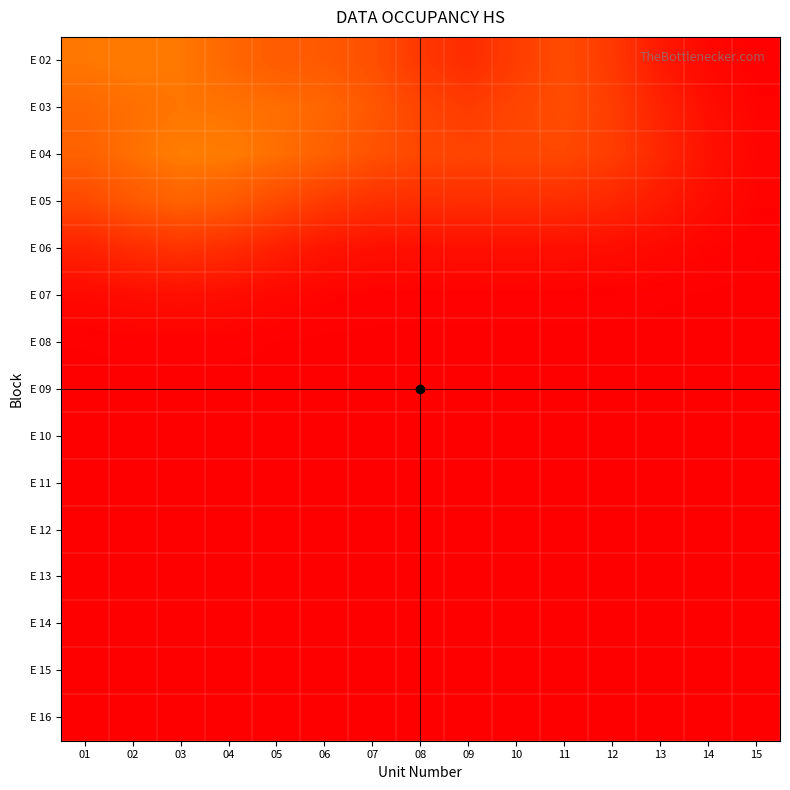

Reading left to right, transcribe all the data shown in this chart.

E 02: 01=537.2	02=548.4	03=539.2	04=487.7	05=436.5	06=422.8	07=378.1	08=265.5	09=210.3	10=291.0	11=359.8	12=268.0	13=120.2	14=36.8	15=9.3
E 03: 01=490.4	02=516.0	03=533.2	04=525.7	05=510.6	06=484.2	07=414.7	08=322.0	09=284.4	10=328.3	11=360.8	12=289.3	13=164.2	14=66.8	15=20.4
E 04: 01=460.7	02=516.2	03=558.6	04=552.8	05=514.6	06=456.8	07=387.7	08=337.1	09=324.1	10=337.3	11=338.8	12=288.1	13=189.1	14=86.7	15=28.1
E 05: 01=346.7	02=418.9	03=466.5	04=435.0	05=354.2	06=279.2	07=233.4	08=216.7	09=216.8	10=219.4	11=213.7	12=185.5	13=127.3	14=60.1	15=19.7
E 06: 01=163.4	02=212.8	03=243.1	04=214.3	05=150.8	06=100.2	07=78.3	08=74.2	09=75.4	10=75.9	11=73.4	12=64.0	13=44.4	14=21.1	15=7.0
E 07: 01=44.3	02=61.5	03=71.8	04=61.0	05=38.0	06=20.6	07=14.0	08=13.0	09=13.2	10=13.3	11=12.8	12=11.2	13=7.8	14=3.7	15=1.2
E 08: 01=6.7	02=9.7	03=11.5	04=9.5	05=5.4	06=2.4	07=1.3	08=1.1	09=1.2	10=1.2	11=1.1	12=1.0	13=0.7	14=0.3	15=0.1
E 09: 01=0.5	02=0.8	03=1.0	04=0.8	05=0.4	06=0.2	07=0.1	08=0.1	09=0.1	10=0.1	11=0.0	12=0.0	13=0.0	14=0.0	15=0.0
E 10: 01=0.0	02=0.0	03=0.0	04=0.0	05=0.0	06=0.0	07=0.0	08=0.0	09=0.0	10=0.0	11=0.0	12=0.0	13=0.0	14=0.0	15=0.0
E 11: 01=0.0	02=0.0	03=0.0	04=0.0	05=0.0	06=0.0	07=0.0	08=0.0	09=0.0	10=0.0	11=0.0	12=0.0	13=0.0	14=0.0	15=0.0
E 12: 01=0.0	02=0.0	03=0.0	04=0.0	05=0.0	06=0.0	07=0.0	08=0.0	09=0.0	10=0.0	11=0.0	12=0.0	13=0.0	14=0.0	15=0.0
E 13: 01=0.0	02=0.0	03=0.0	04=0.0	05=0.0	06=0.0	07=0.0	08=0.0	09=0.0	10=0.0	11=0.0	12=0.0	13=0.0	14=0.0	15=0.0
E 14: 01=0.0	02=0.0	03=0.0	04=0.0	05=0.0	06=0.0	07=0.0	08=0.0	09=0.0	10=0.0	11=0.0	12=0.0	13=0.0	14=0.0	15=0.0
E 15: 01=0.0	02=0.0	03=0.0	04=0.0	05=0.0	06=0.0	07=0.0	08=0.0	09=0.0	10=0.0	11=0.0	12=0.0	13=0.0	14=0.0	15=0.0
E 16: 01=0.0	02=0.0	03=0.0	04=0.0	05=0.0	06=0.0	07=0.0	08=0.0	09=0.0	10=0.0	11=0.0	12=0.0	13=0.0	14=0.0	15=0.0